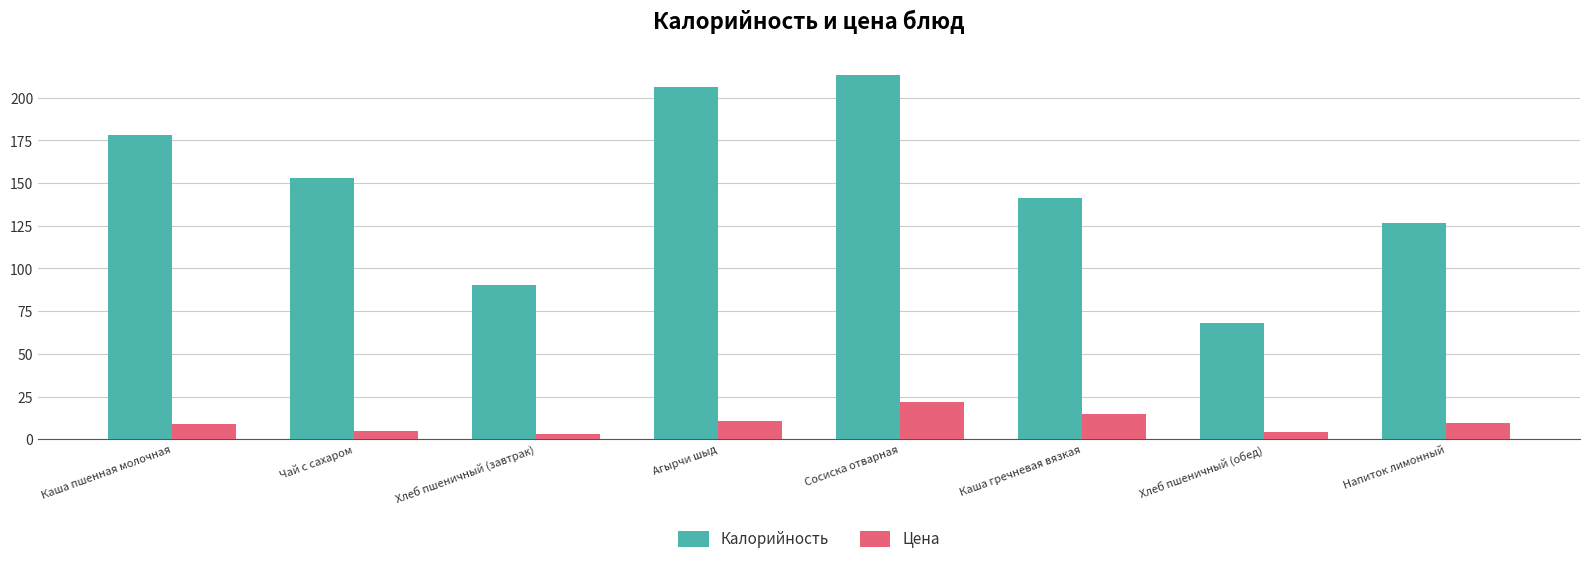

What are all the series names shown in the legend?

Калорийность, Цена